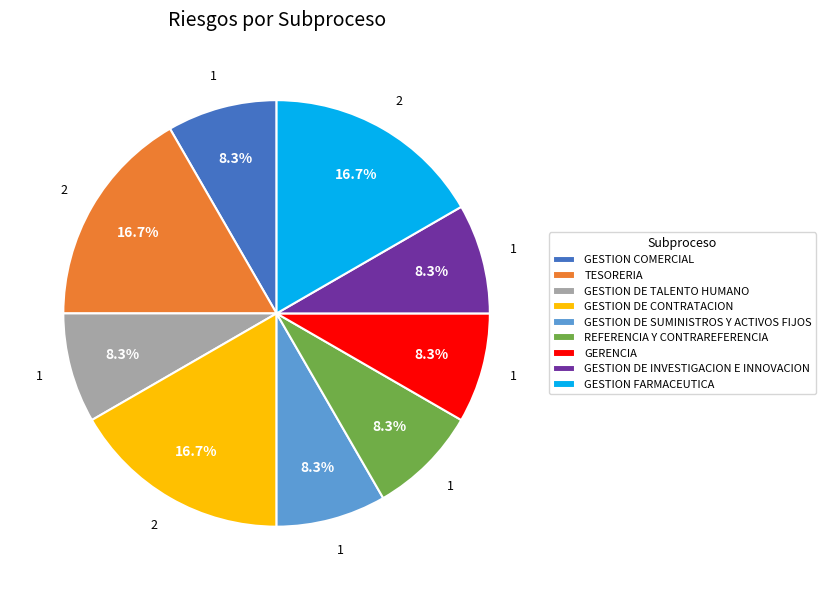

What percentage is NOT represented by GESTION DE SUMINISTROS Y ACTIVOS FIJOS?

91.7%